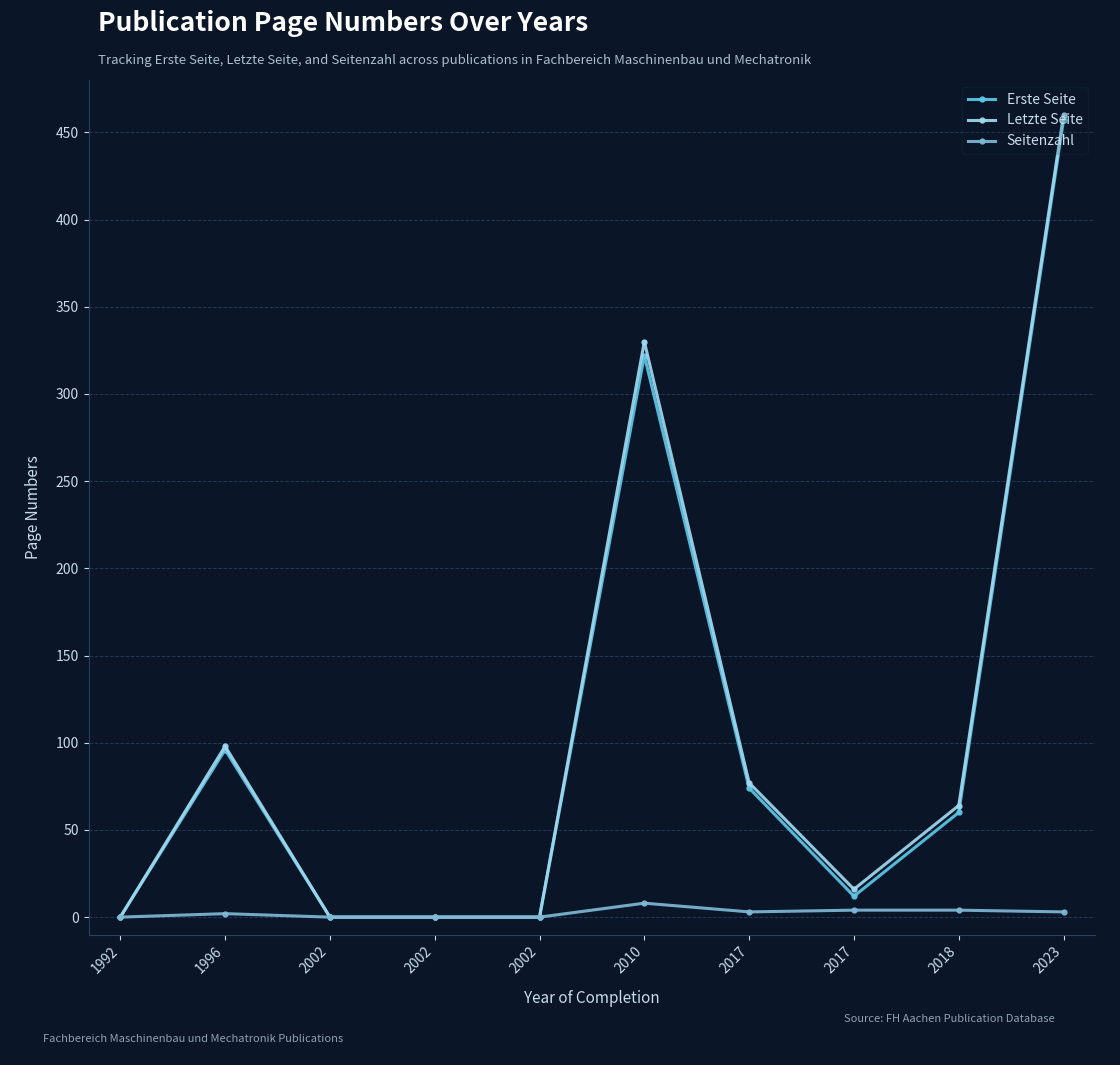

At how many categories does at least one series exceed 36?

5